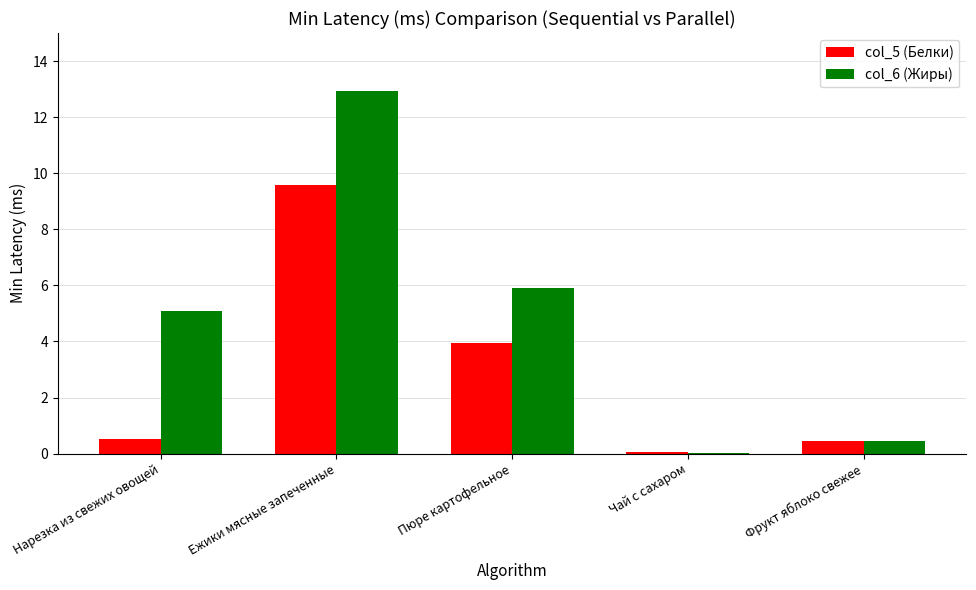

Which series has the largest range (max minus min)?

col_6 (Жиры)